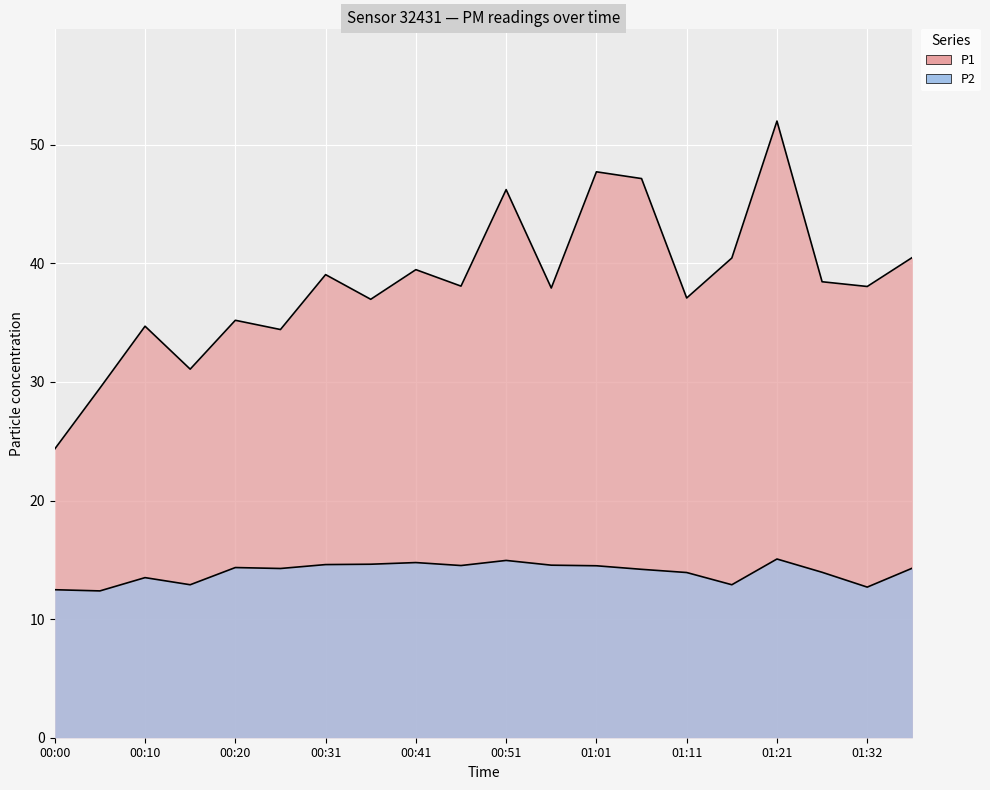

True or false: P1 has more than 2 points higher than both neighbors.

True